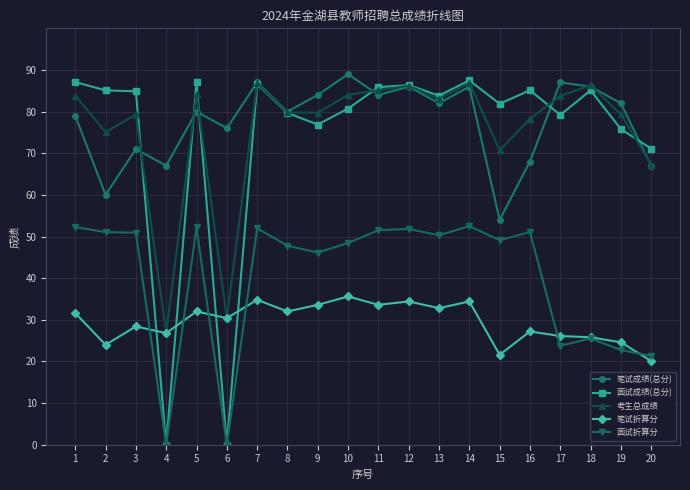

What is the sum of the 面试折算分 values at 20 and 4?

21.3